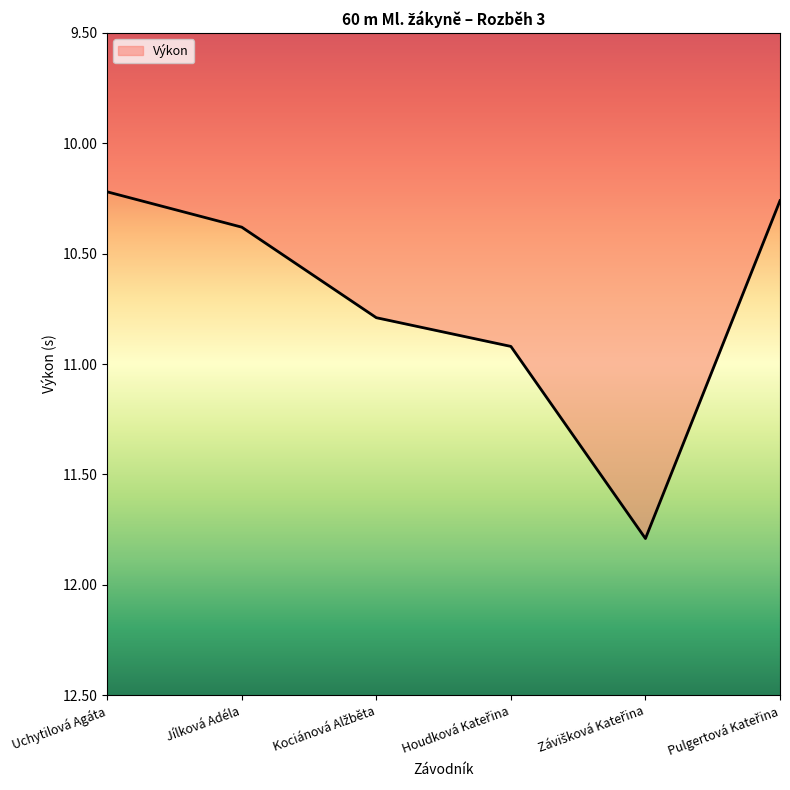

The chart shows a value of 10.2 at Uchytilová Agáta. True or false?

True